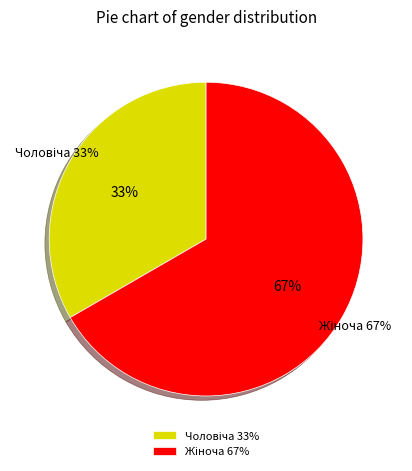

To the nearest percent, what percentage of the pie is Жіноча?

67%